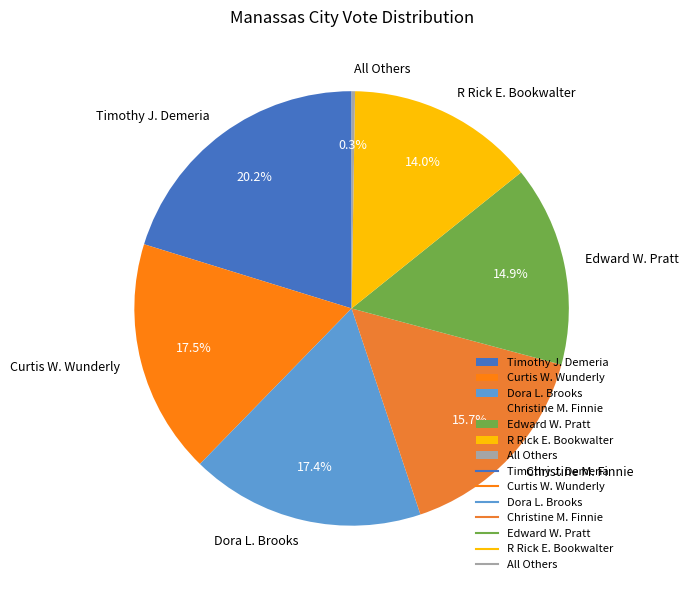

Which category has the biggest portion of the pie?

Timothy J. Demeria